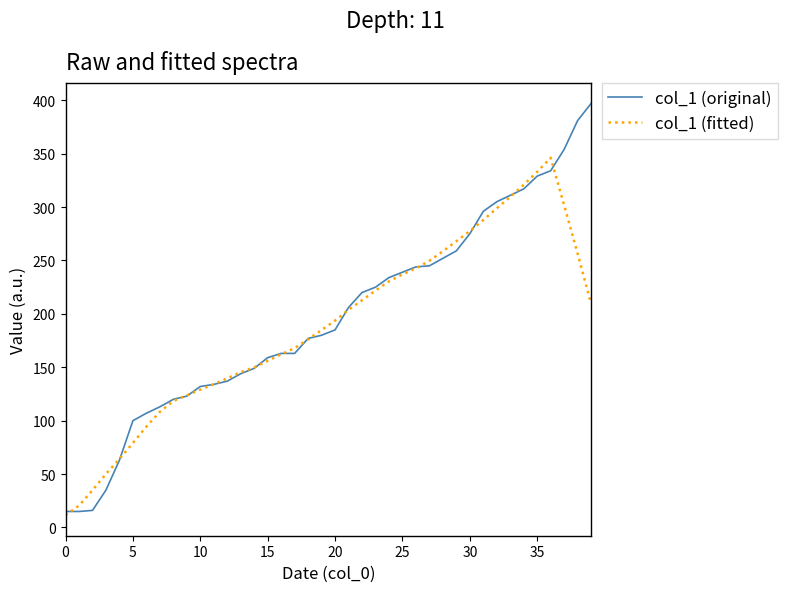

List the series in order of their peak value, lowest first.

col_1 (fitted), col_1 (original)